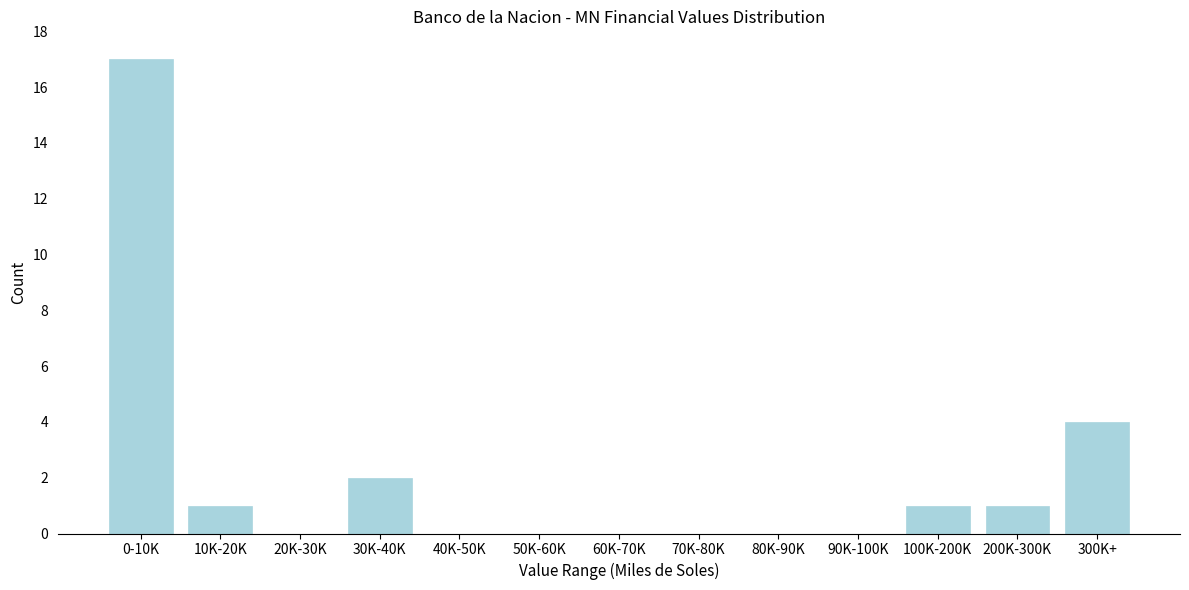

Reading right to left, extract all data points from this chart.

300K+=4	200K-300K=1	100K-200K=1	90K-100K=0	80K-90K=0	70K-80K=0	60K-70K=0	50K-60K=0	40K-50K=0	30K-40K=2	20K-30K=0	10K-20K=1	0-10K=17